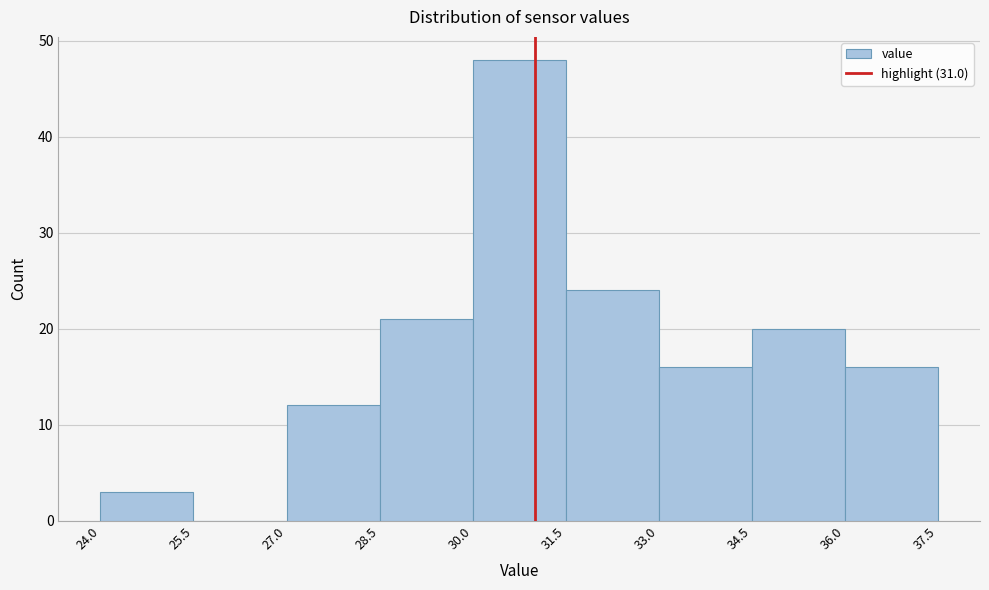

Reading left to right, list every bar in this chart as the range it spans on the x-axis followed by its height. The values are not printed on the chart, so give them approximately, as read against the axis.

24.0 to 25.5: 3
25.5 to 27.0: 0
27.0 to 28.5: 12
28.5 to 30.0: 21
30.0 to 31.5: 48
31.5 to 33.0: 24
33.0 to 34.5: 16
34.5 to 36.0: 20
36.0 to 37.5: 16